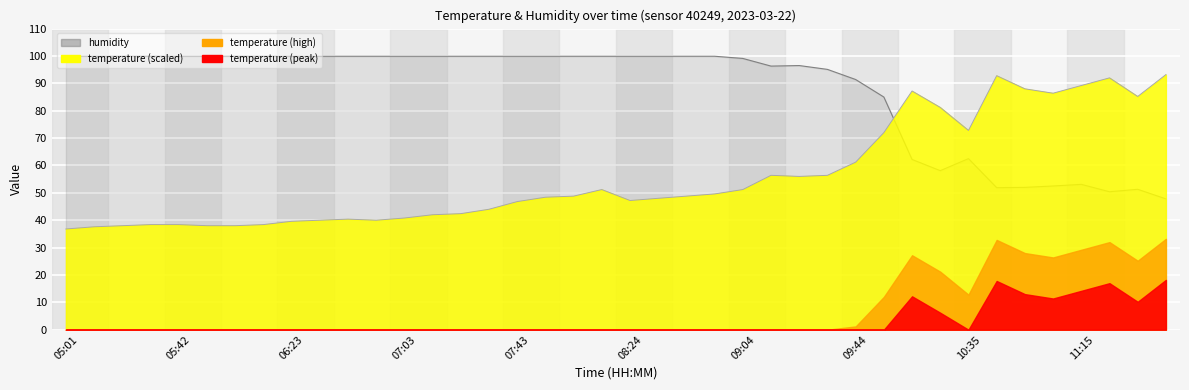

At which category does the chart reach its peak across all series?

05:01